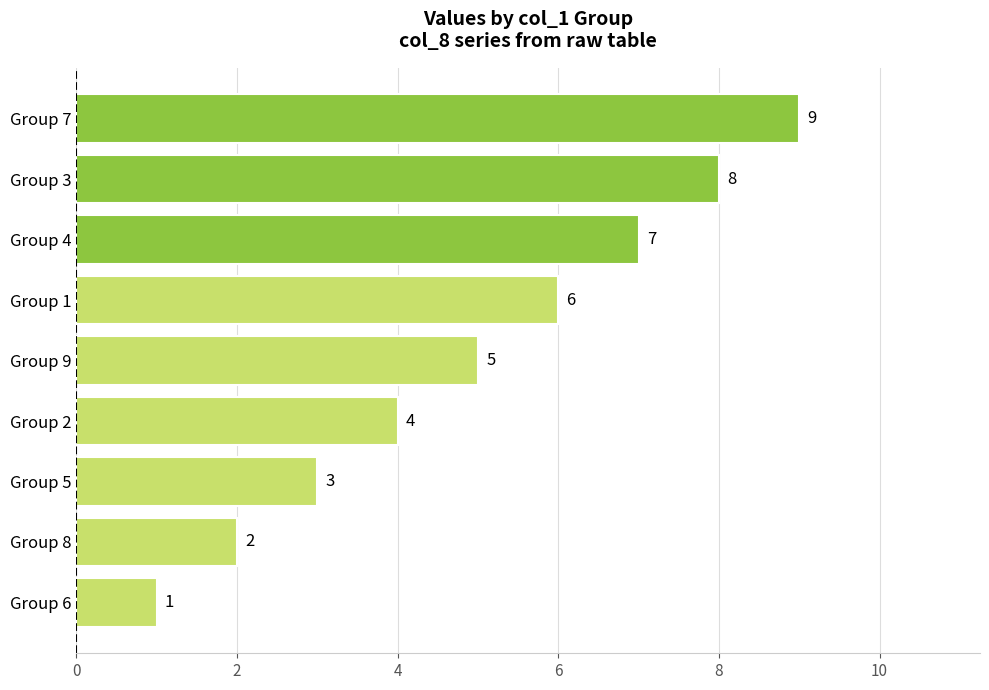

Which has a higher value, Group 6 or Group 9?

Group 9